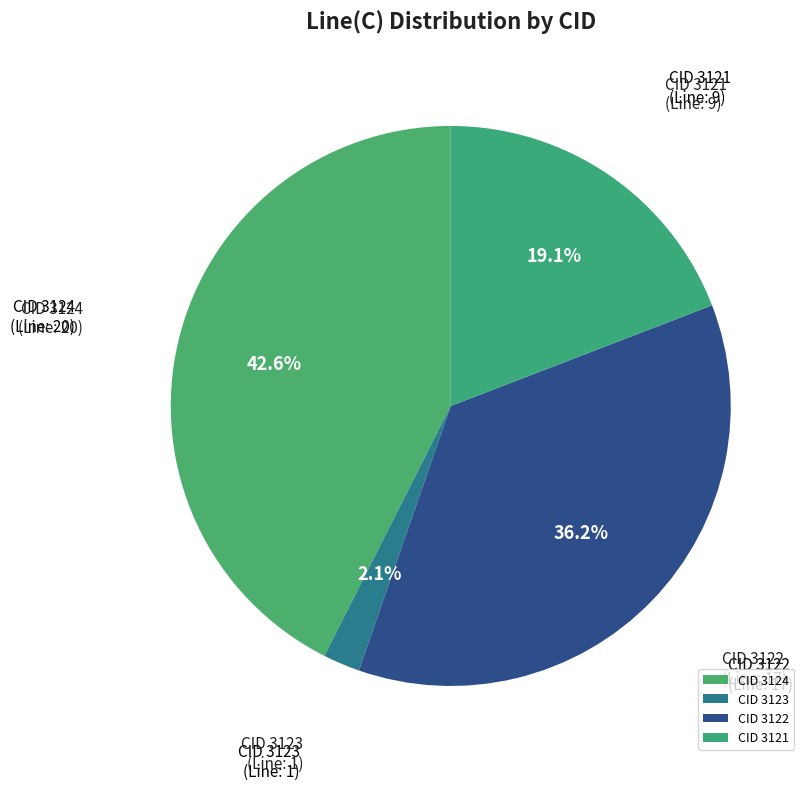

Does any single category account for the majority?

No